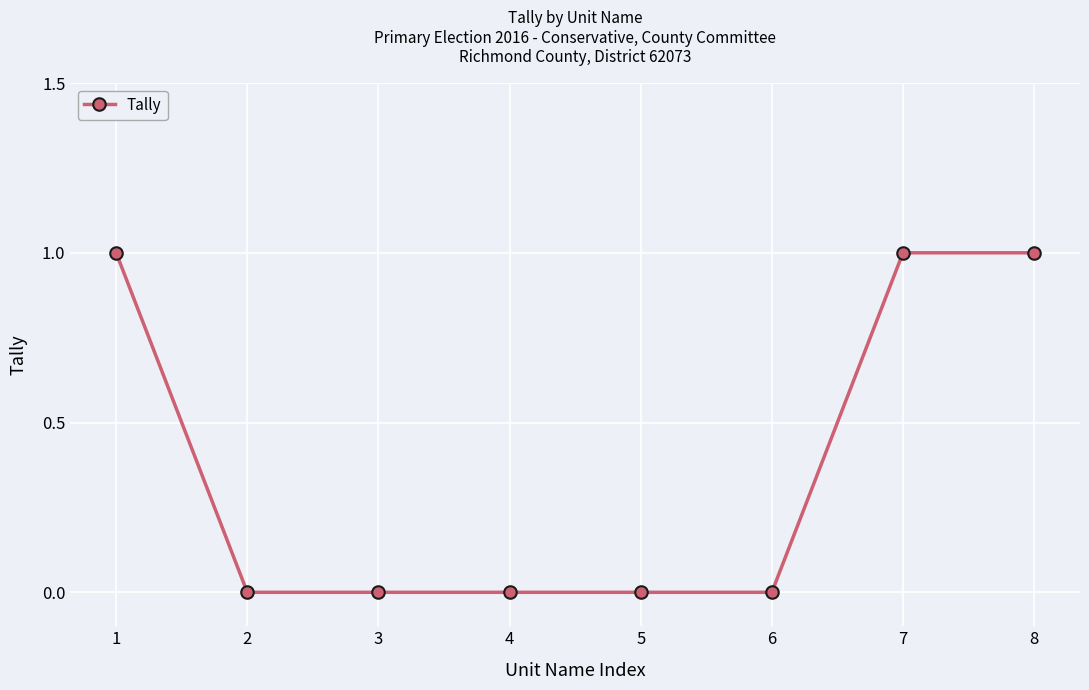

How many series are shown in this chart?

1